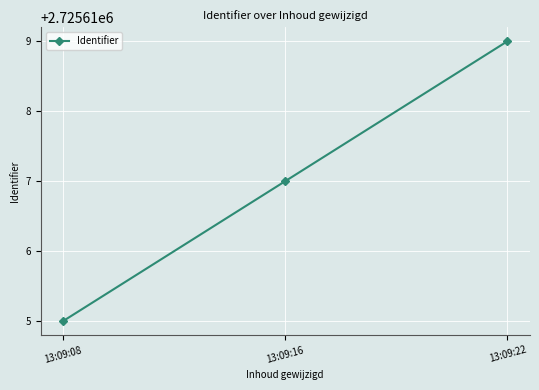

At which category does the chart reach its peak across all series?

13:09:22